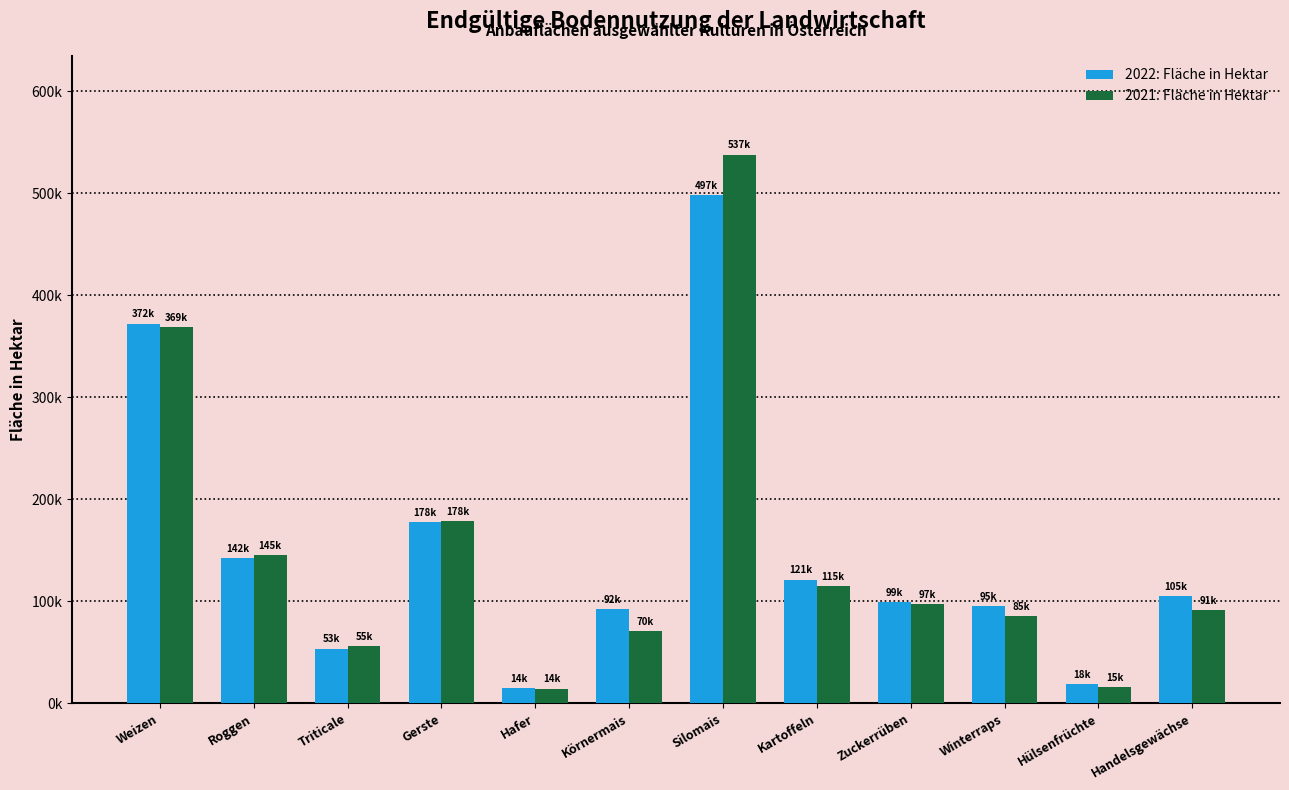

Rank the series by their maximum value, from highest to lowest.

2021: Fläche in Hektar, 2022: Fläche in Hektar